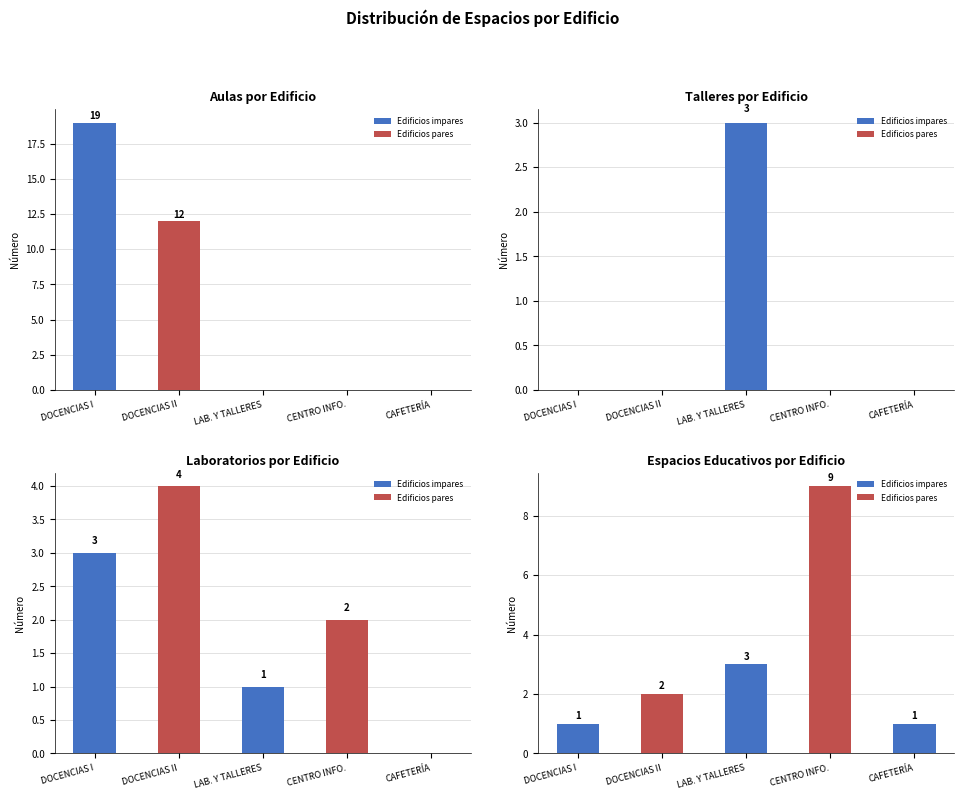

Between DOCENCIAS II and CAFETERÍA, which is larger?

DOCENCIAS II